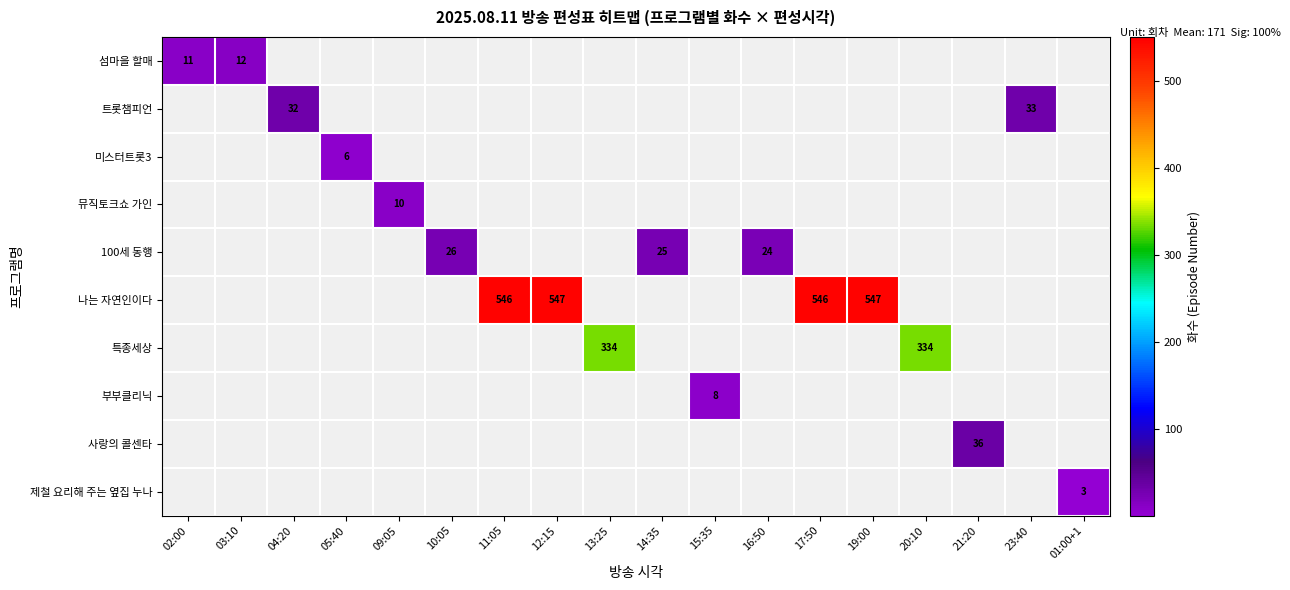

The value of 미스터트롯3 at 05:40 is 6. True or false?

True